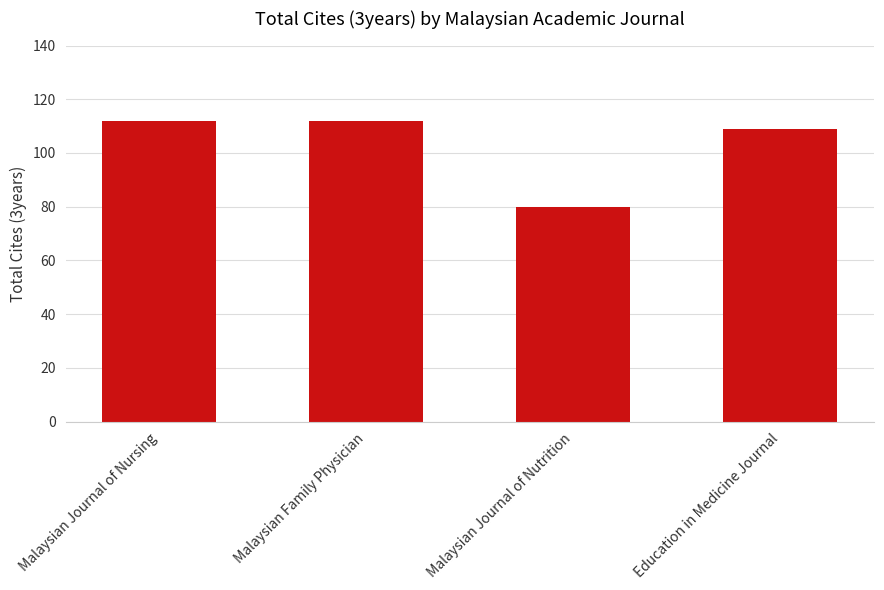

What is the maximum value shown in the chart?

112